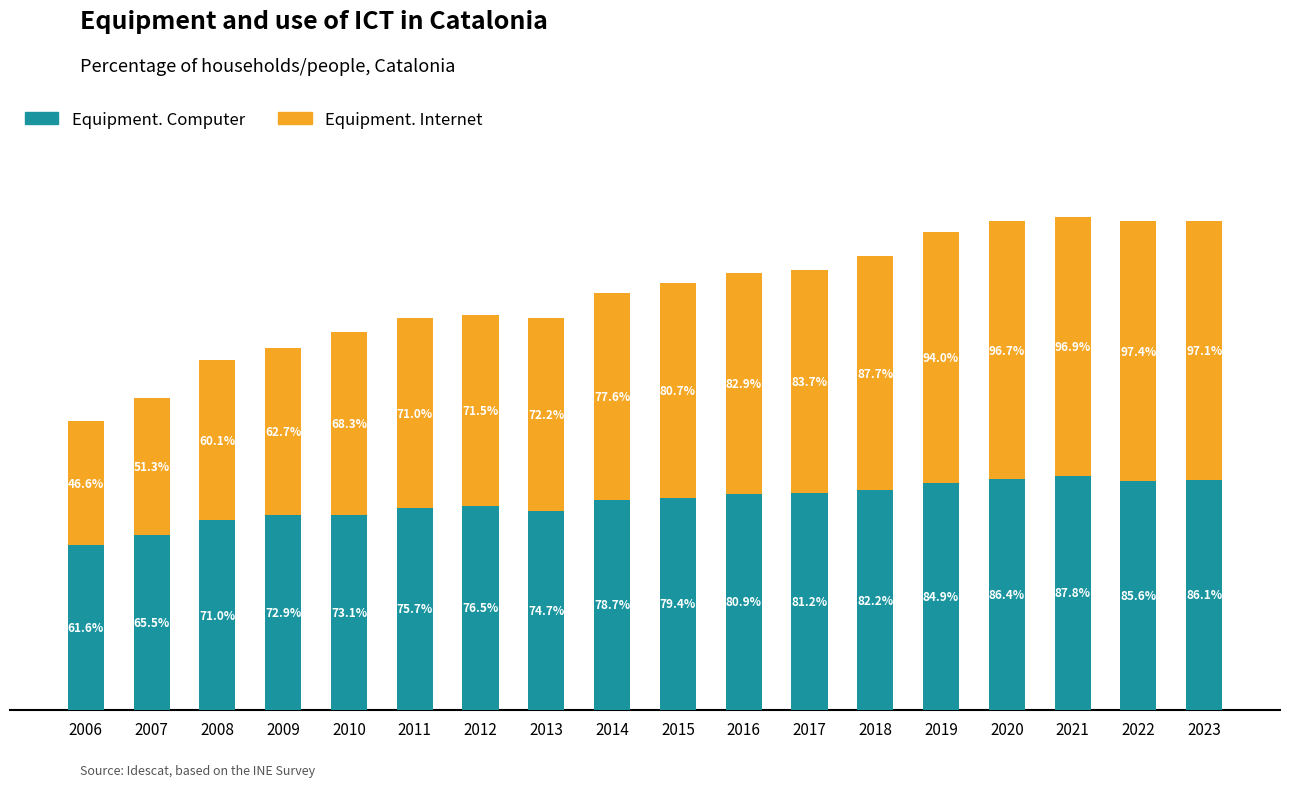

Rank the categories by Equipment. Computer value from lowest to highest.

2006, 2007, 2008, 2009, 2010, 2013, 2011, 2012, 2014, 2015, 2016, 2017, 2018, 2019, 2022, 2023, 2020, 2021